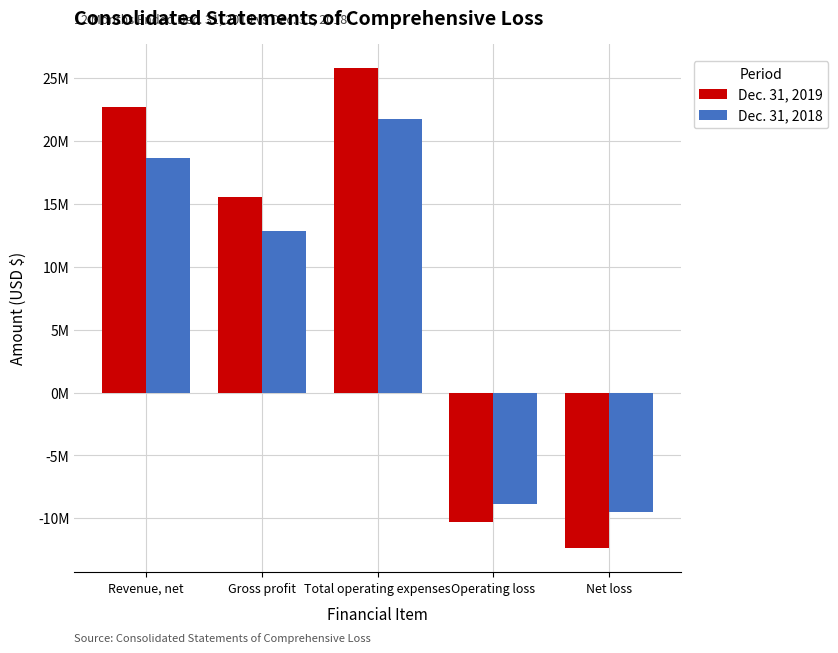

Where does the Dec. 31, 2018 series first go above 12853256?

Revenue, net